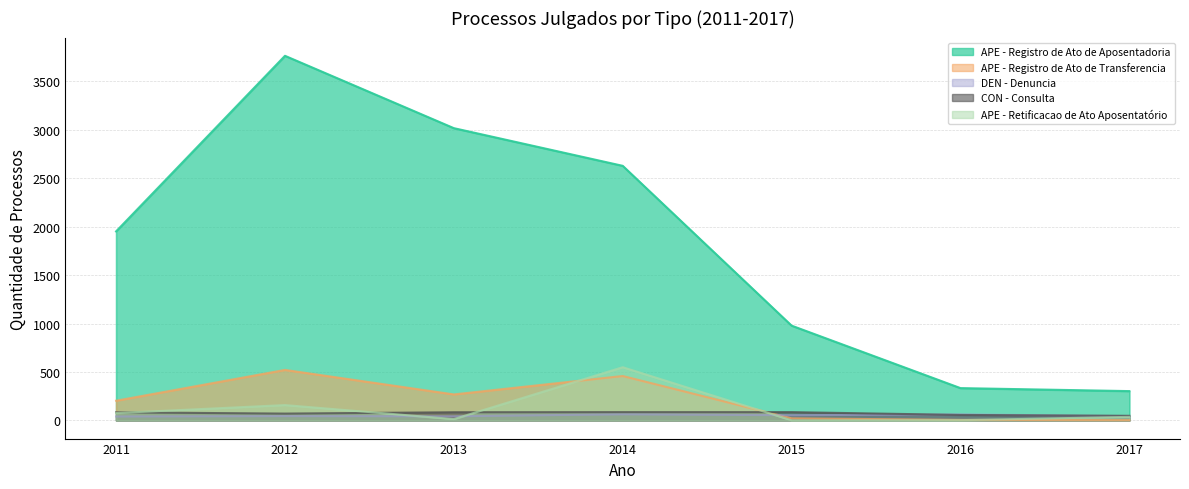

At how many categories does at least one series exceed 1079?

4